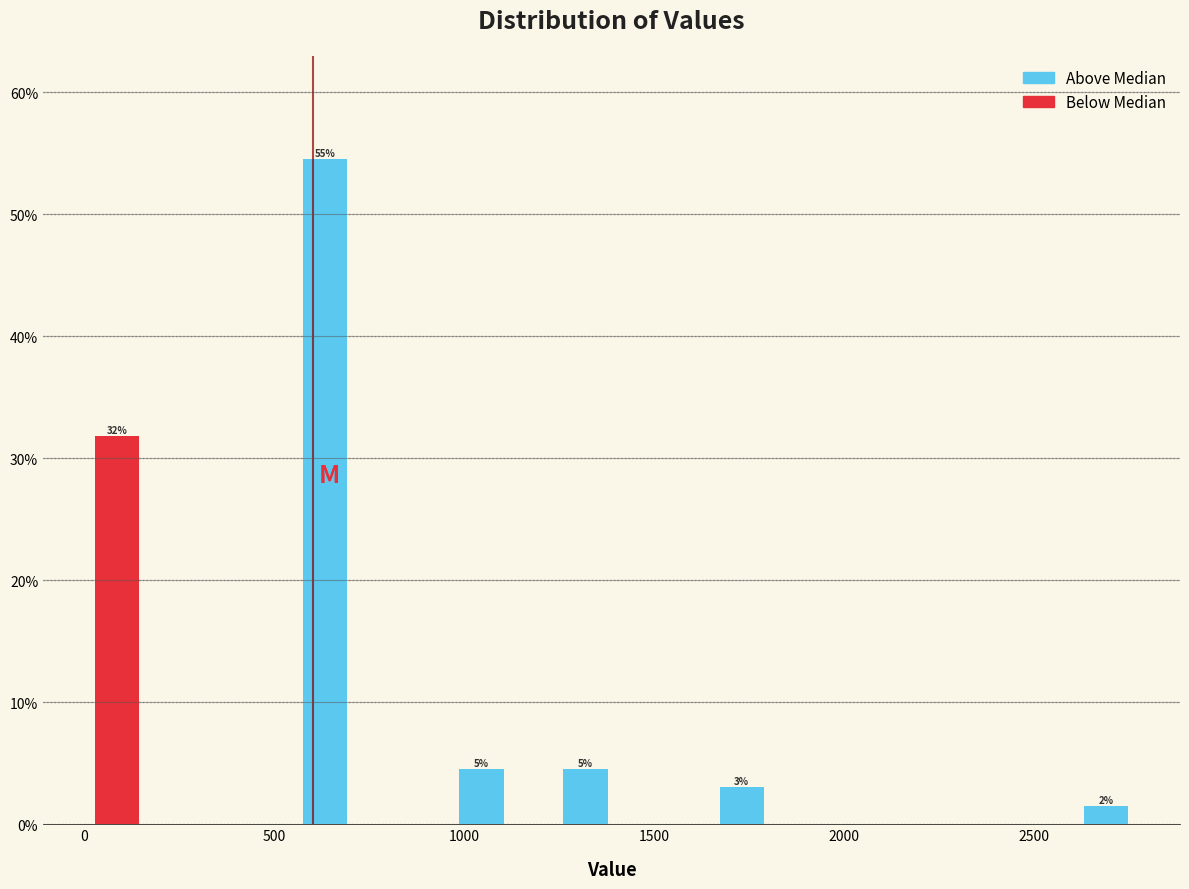

Read against the x-axis, roughly where is the centre of the tallest bar?

650